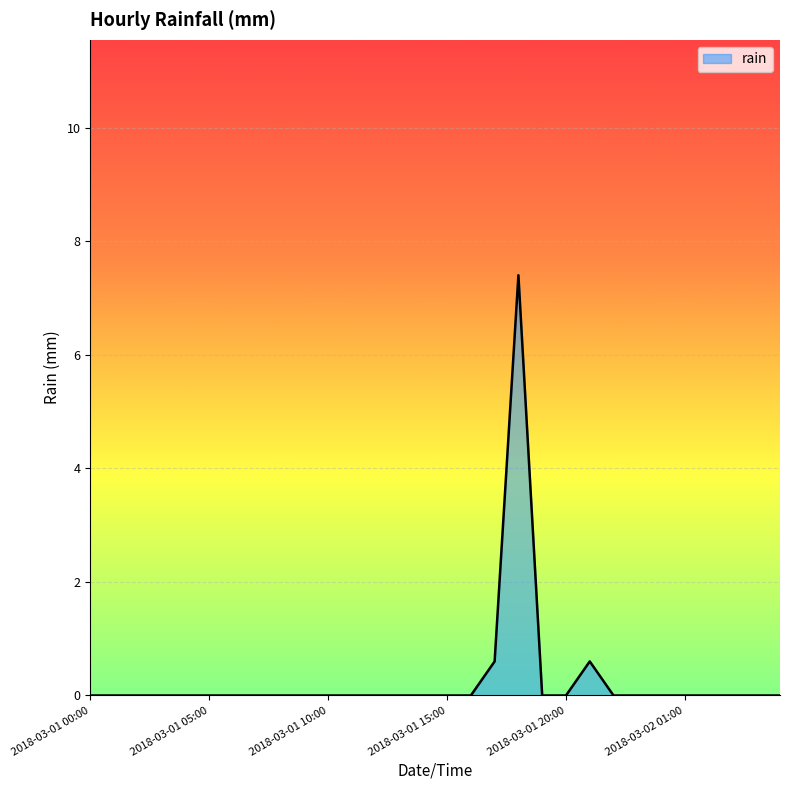

What is the difference between the maximum and minimum values?

7.4